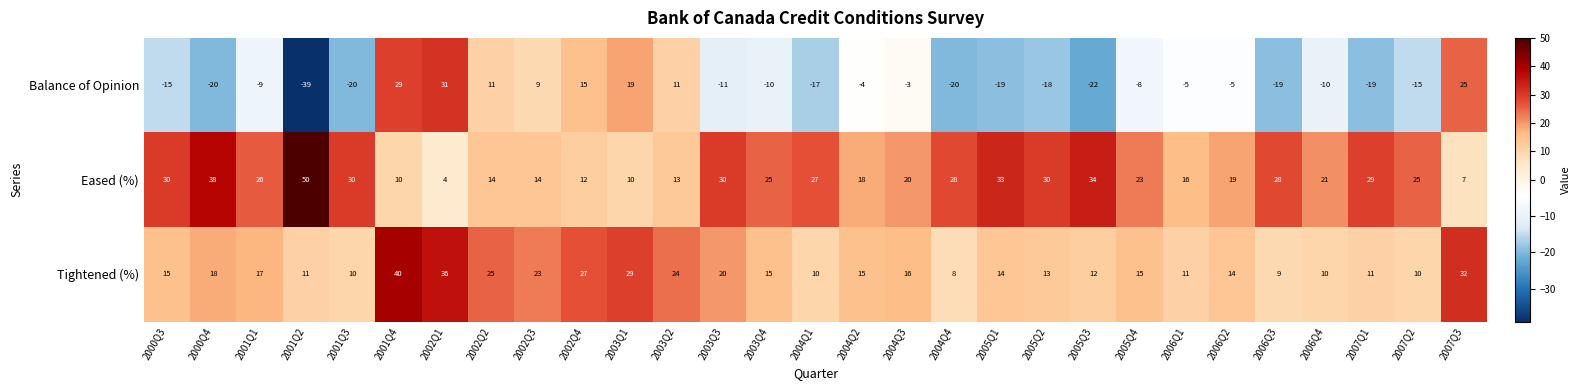

Which label corresponds to the largest value in the chart?

2001Q2